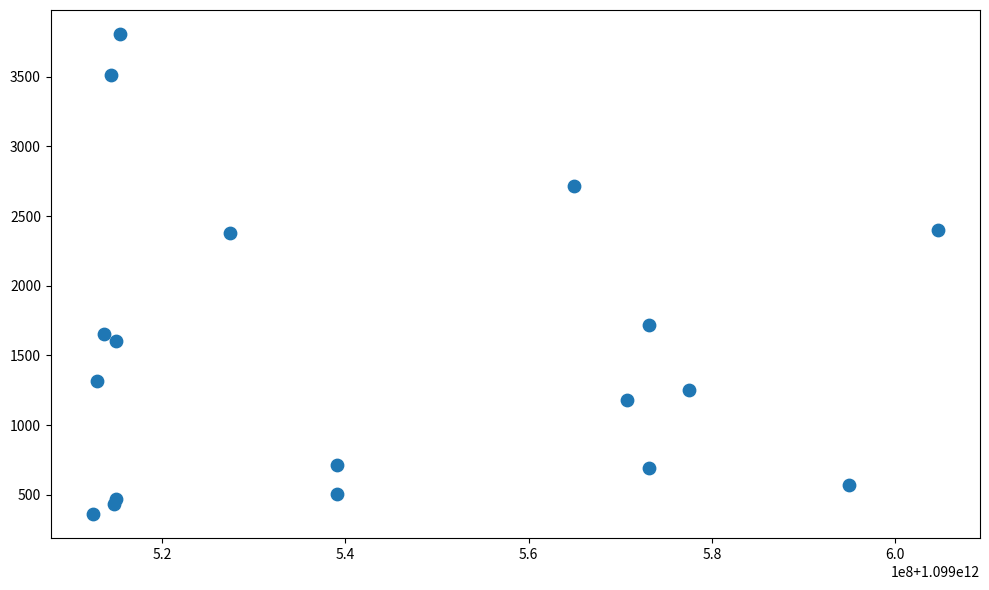

What is the range of X values (max minus min)?

92179648